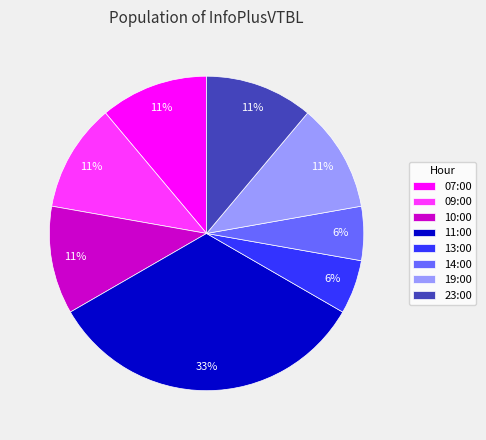

Does 07:00 represent more than half of the total?

No